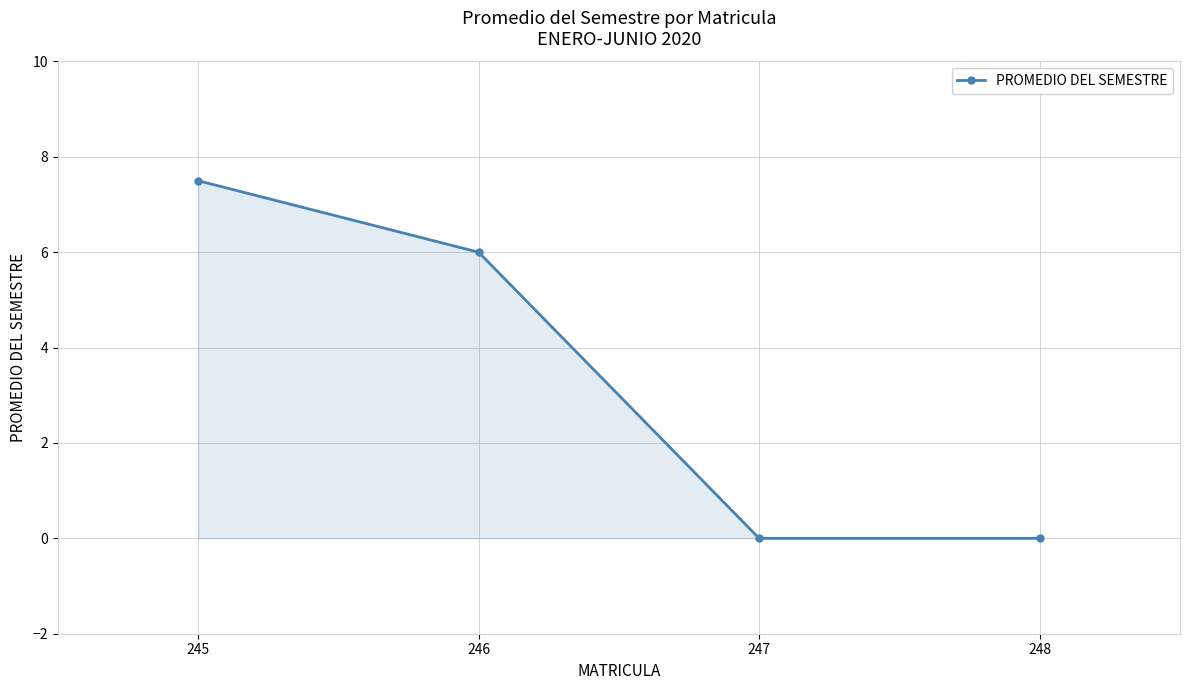

What is the greatest value displayed?

7.5